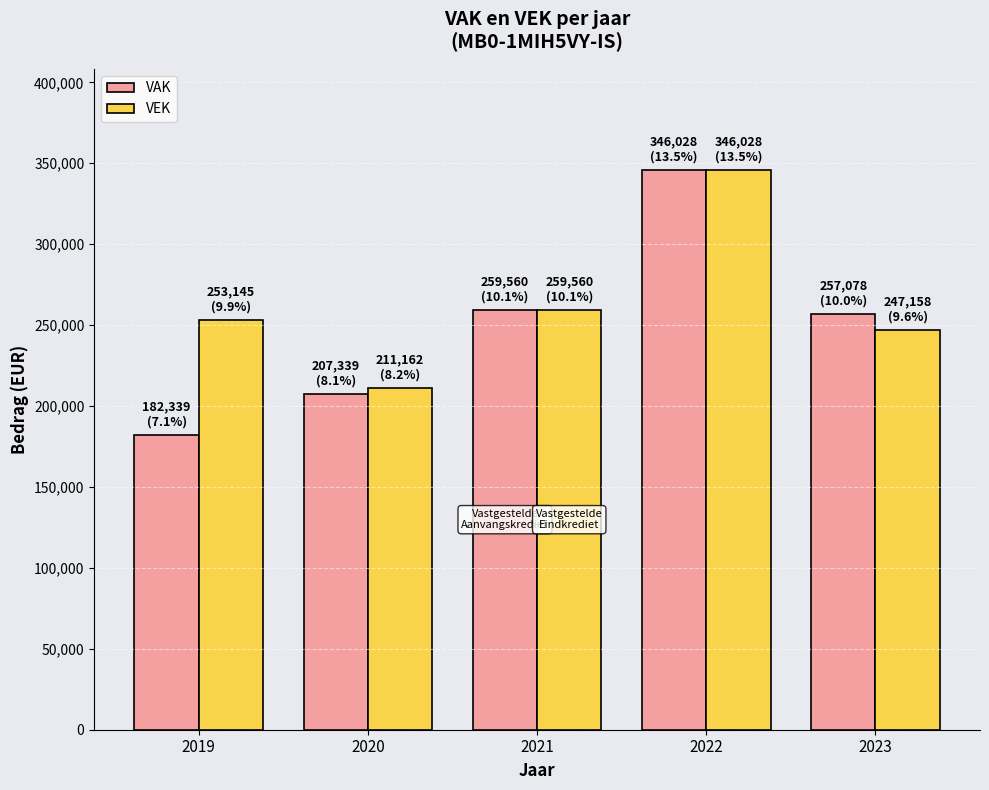

Rank the series at 2020 from highest to lowest value.

VEK, VAK